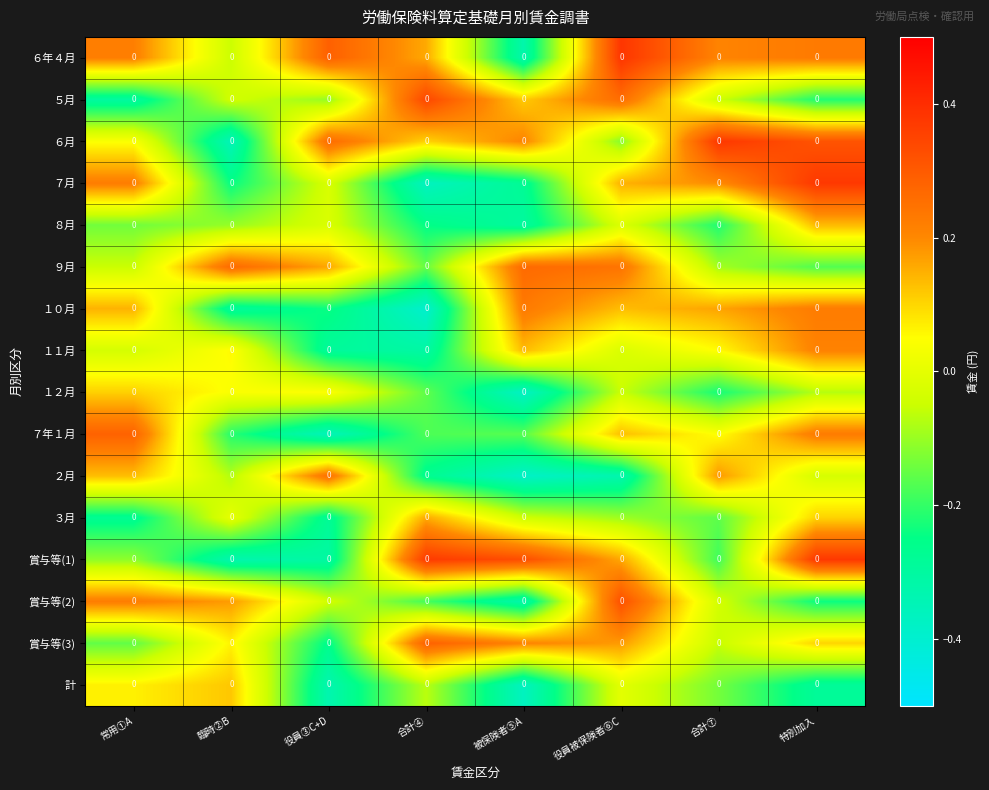

How many values in the ８月 series exceed 0?

1